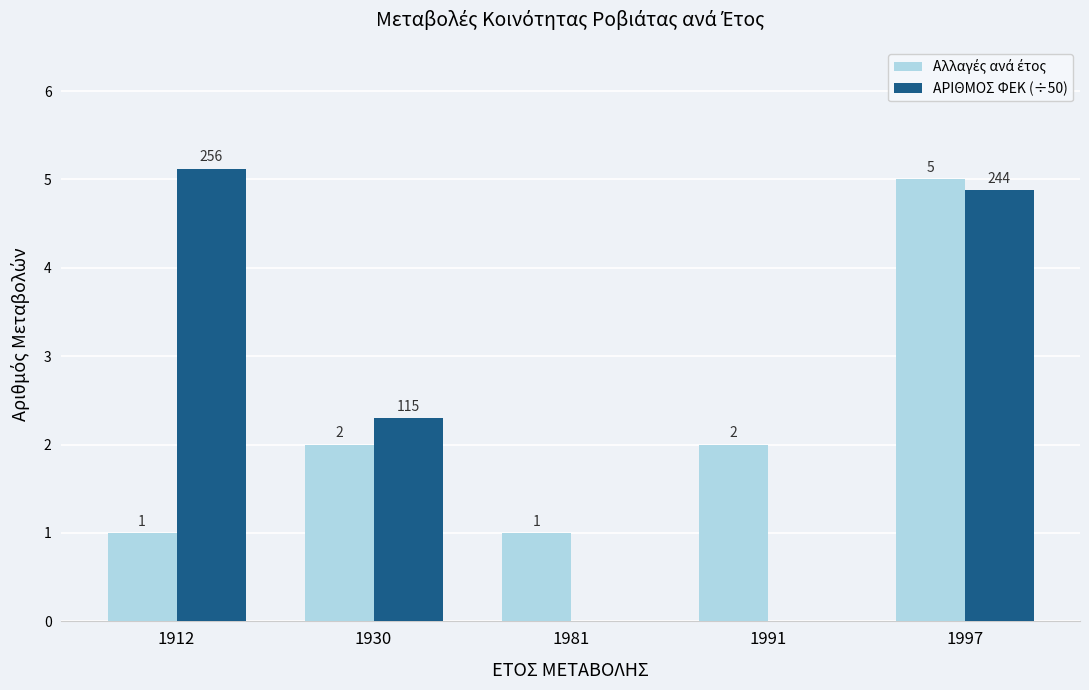

How many groups of bars are there?

5